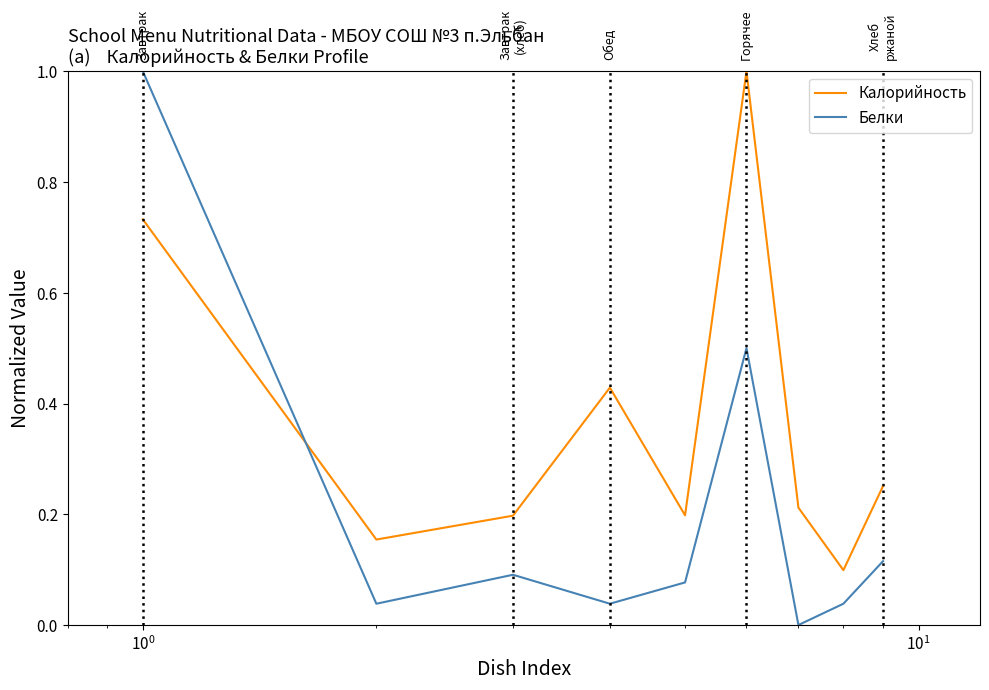

Which series has the widest spread of values?

Белки